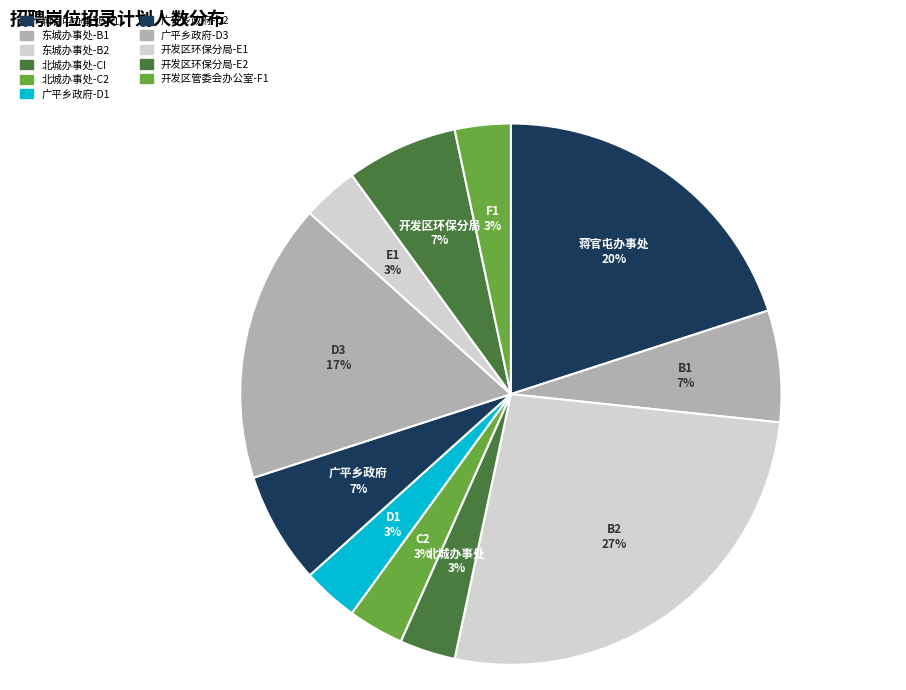

How many slices are in this pie chart?

11